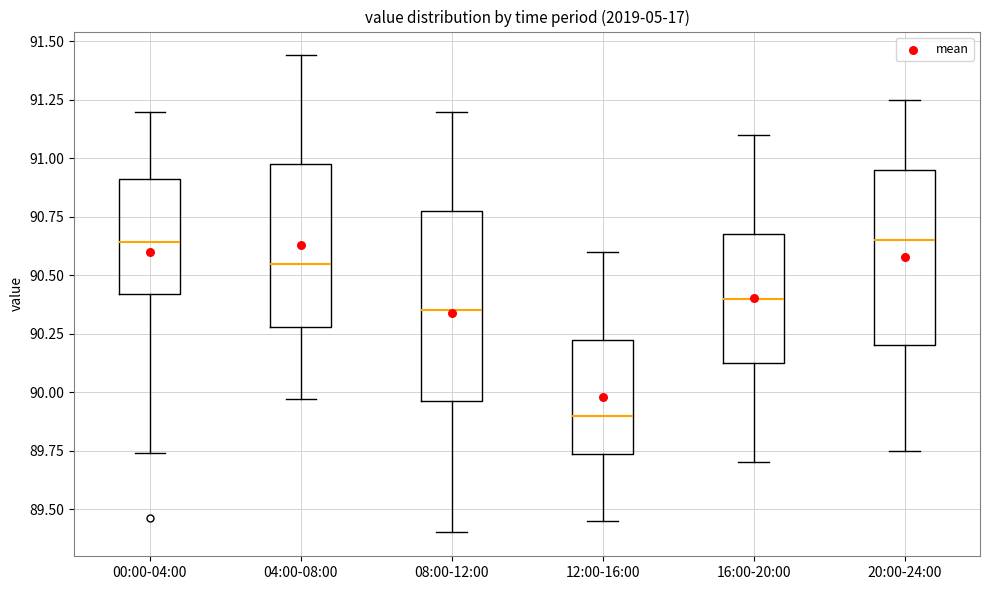

Reading left to right, transcribe this box plot: for each box, give where its median line is, the range the box spans, and where its two whiskers end, as read against the y-axis. The values are not printed on the chart, so give them approximately, as read against the axis.

00:00-04:00: median 90.65, box 90.40 to 90.90, whiskers 89.75 to 91.20
04:00-08:00: median 90.55, box 90.30 to 91.00, whiskers 89.95 to 91.45
08:00-12:00: median 90.35, box 89.95 to 90.80, whiskers 89.40 to 91.20
12:00-16:00: median 89.90, box 89.75 to 90.25, whiskers 89.45 to 90.60
16:00-20:00: median 90.40, box 90.15 to 90.70, whiskers 89.70 to 91.10
20:00-24:00: median 90.65, box 90.20 to 90.95, whiskers 89.75 to 91.25